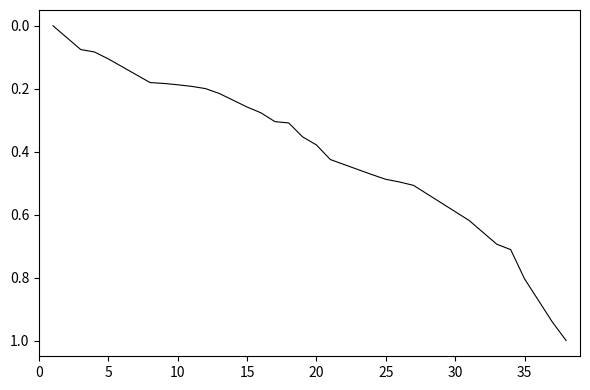

How many positive values are there?

26